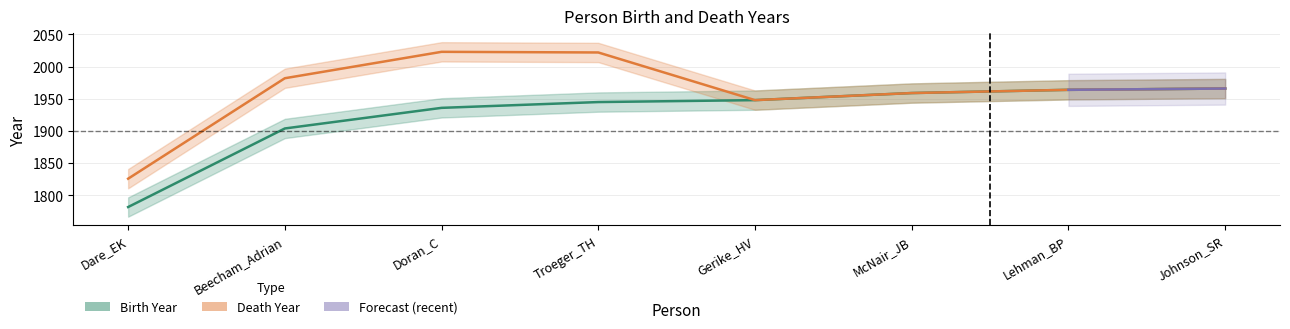

What is the difference between the highest and lowest values at Doran_C?

87